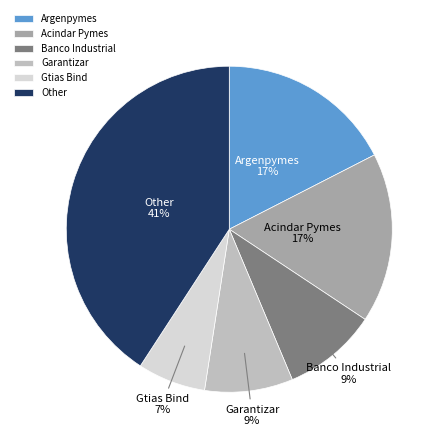

To the nearest percent, what percentage of the pie is Gtias Bind?

7%